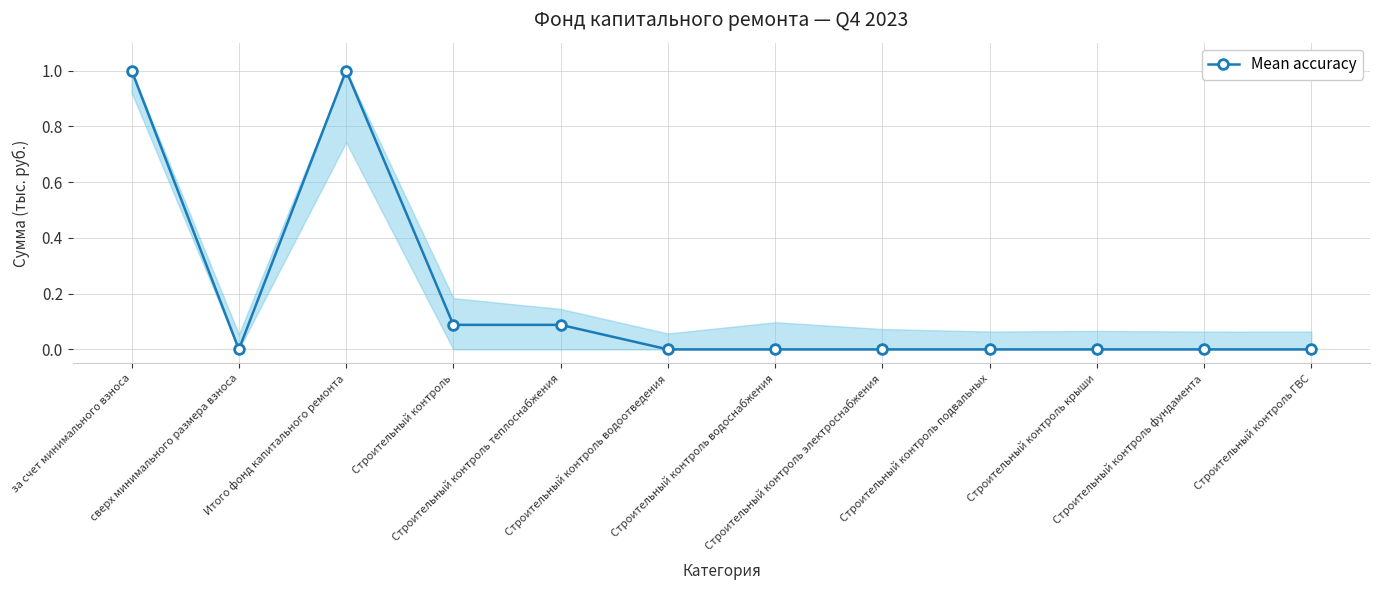

True or false: there are more than 0 points higher than both neighbors.

True